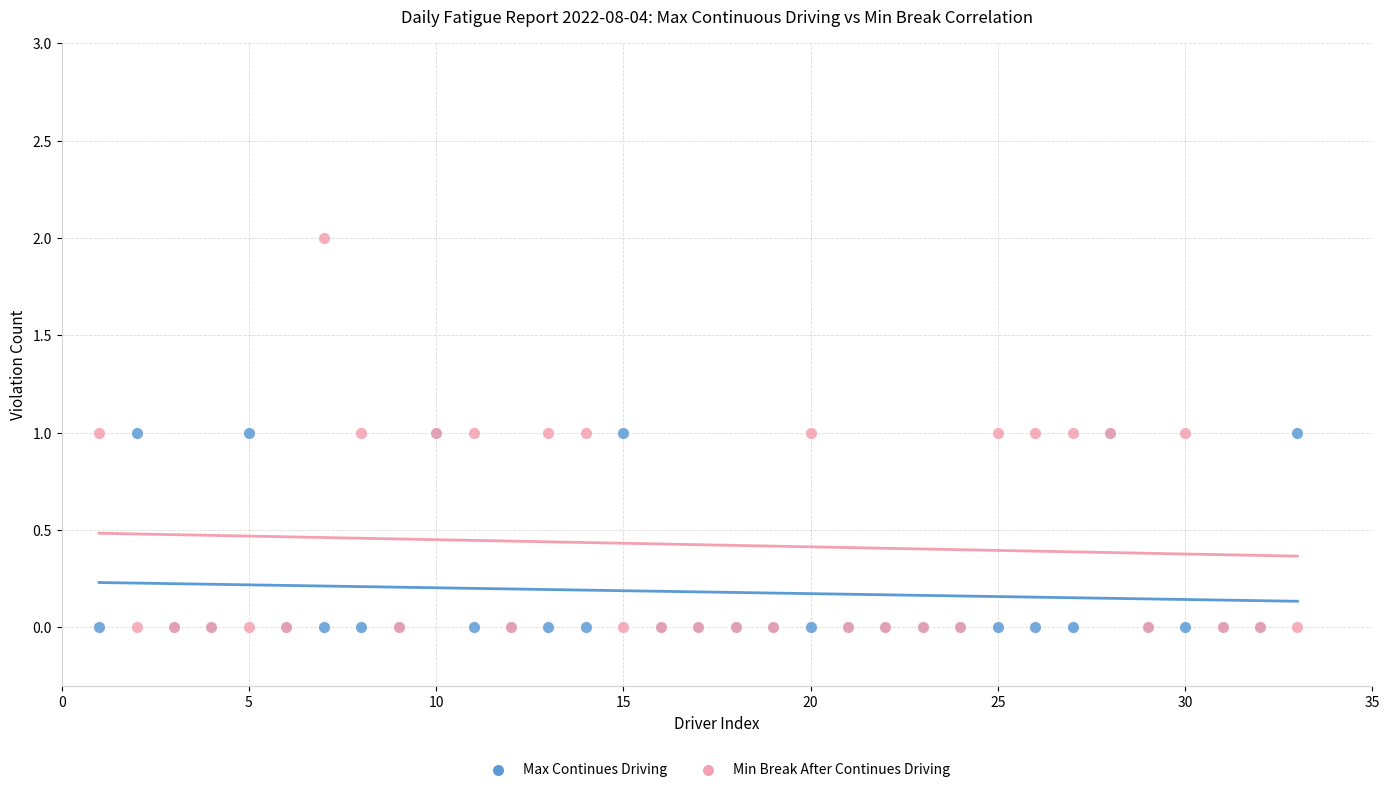

Which series has the largest Y range (max minus min)?

Min Break After Continues Driving